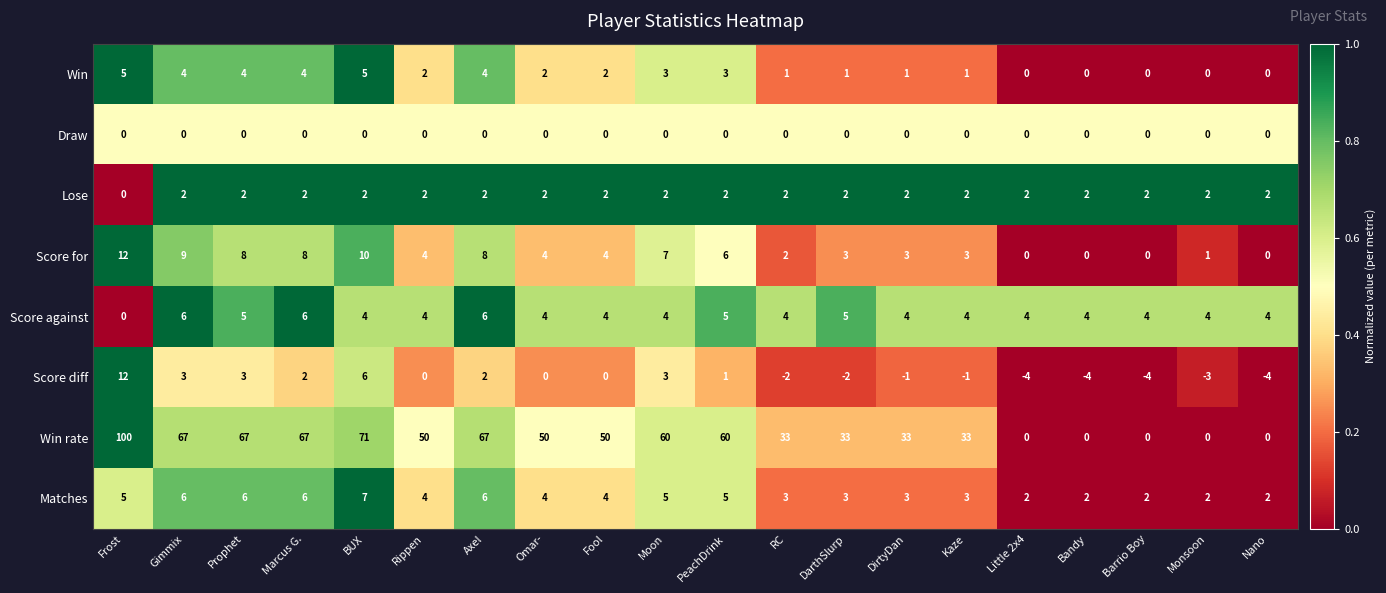

What is the difference between the maximum and minimum values in the Matches series?

5